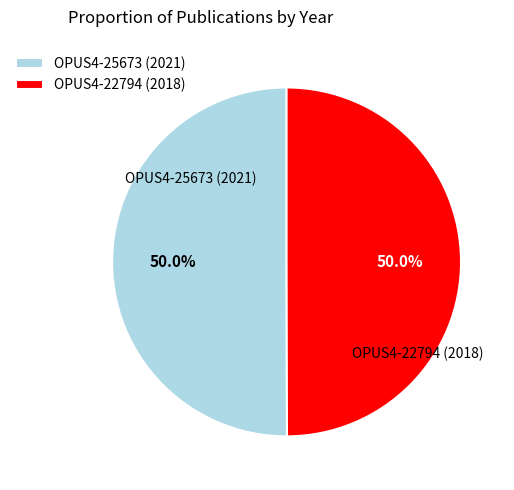

Approximately how many times larger is the value at OPUS4-25673 (2021) compared to OPUS4-22794 (2018)?

1.0